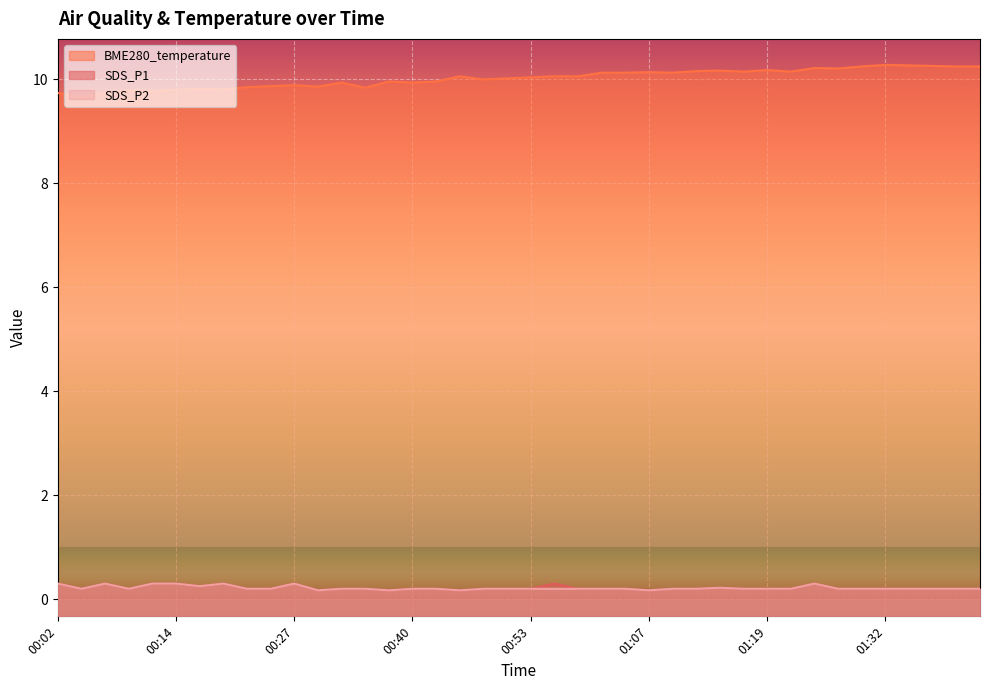

What is the sum of the SDS_P1 values at 00:22 and 01:19?

0.4